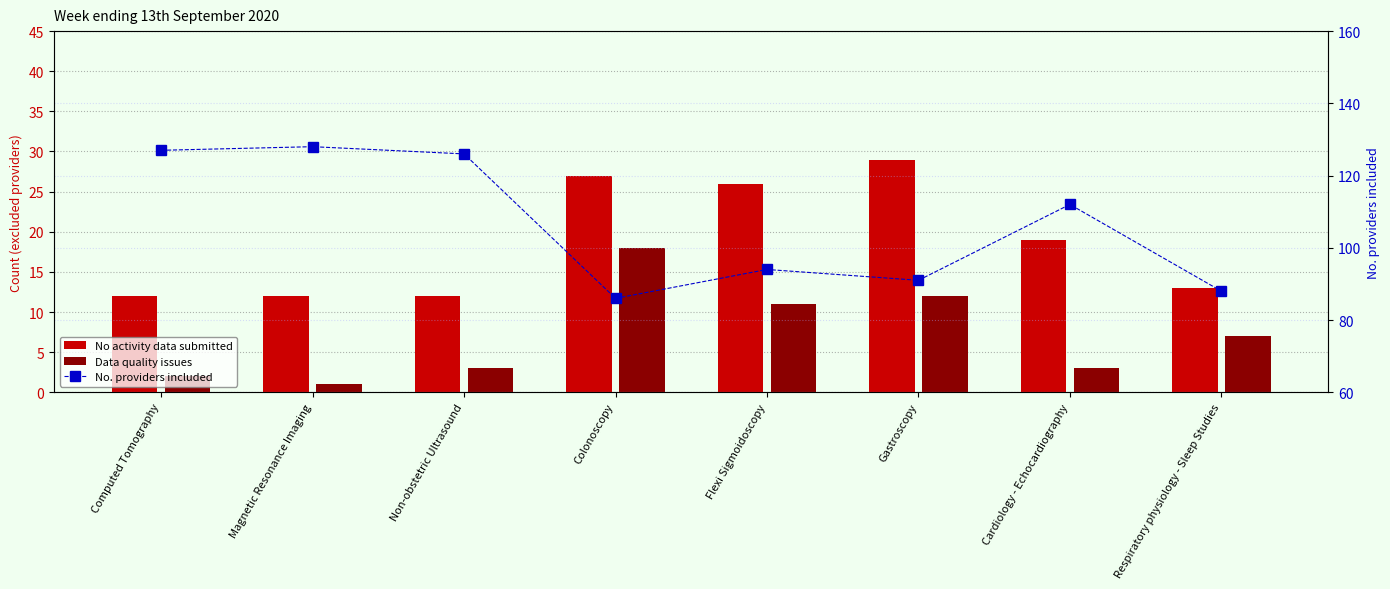

What is the average value of the No. providers included series?

106